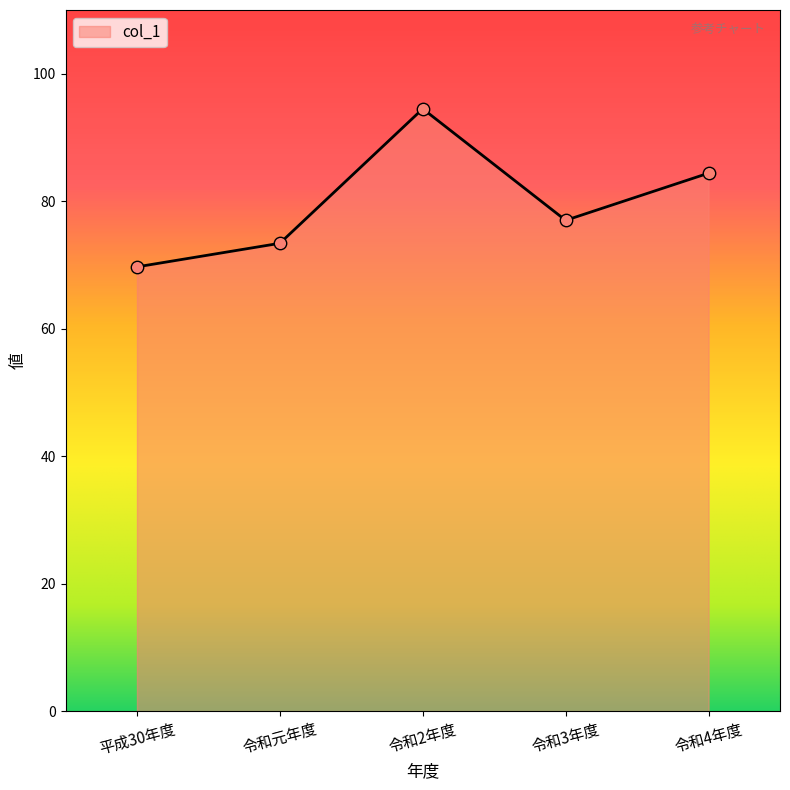

Which has a higher value, 令和2年度 or 令和3年度?

令和2年度